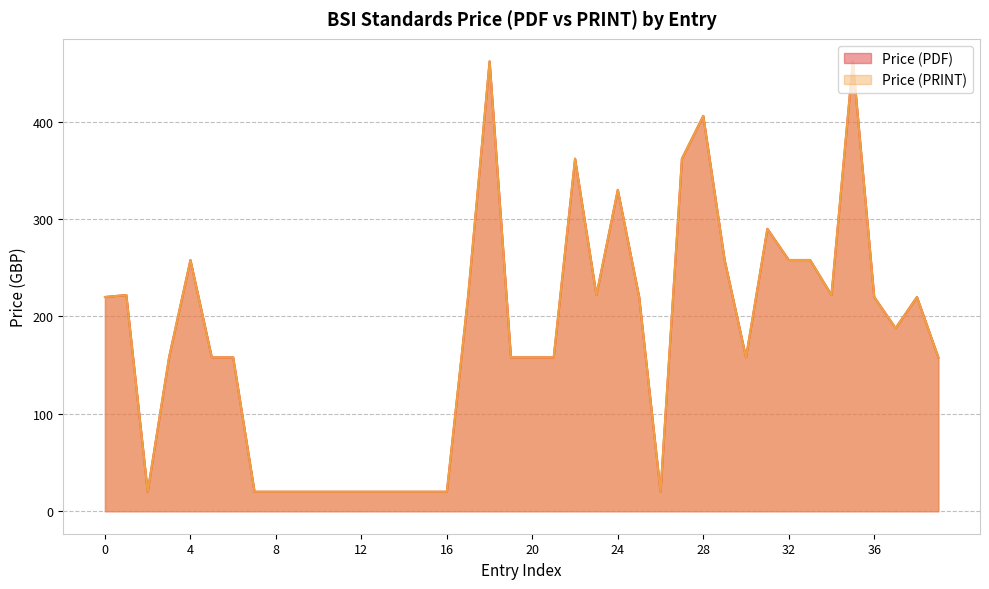

What is the minimum value shown in the chart?

20